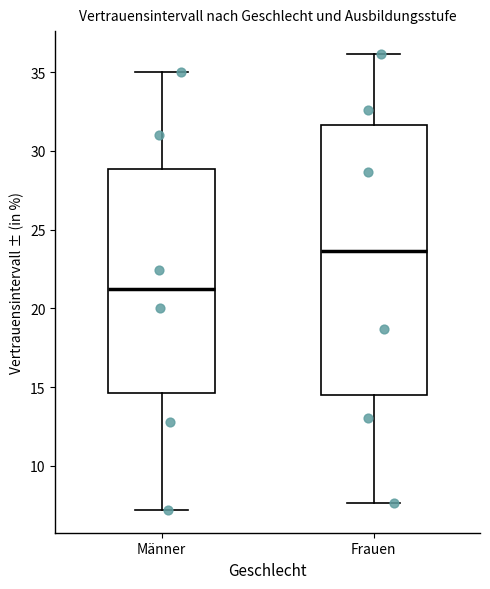

Where is the lower edge of the box for Männer on the y-axis? The values are not printed on the chart, so give them approximately, as read against the axis.

14.5